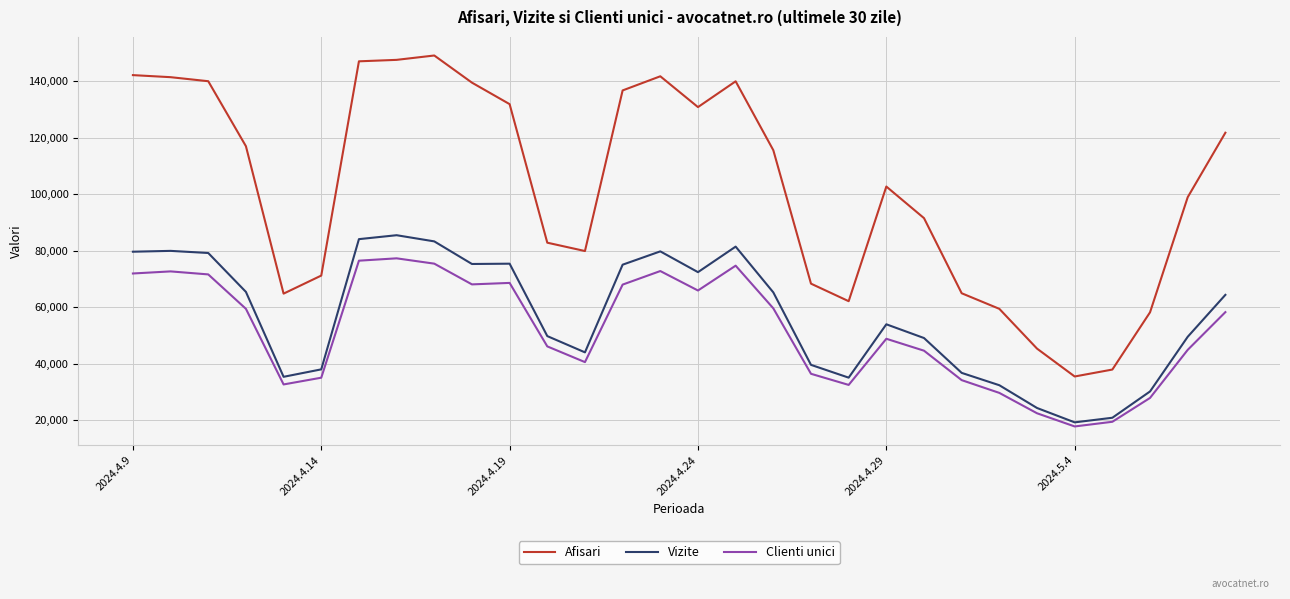

What are all the series names shown in the legend?

Afisari, Vizite, Clienti unici